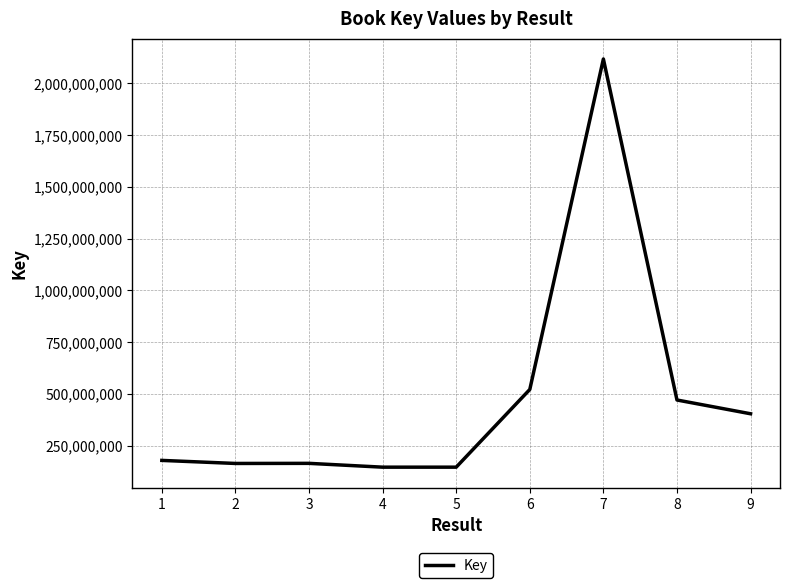

Is it true that the value at 4 is 145949538?

True